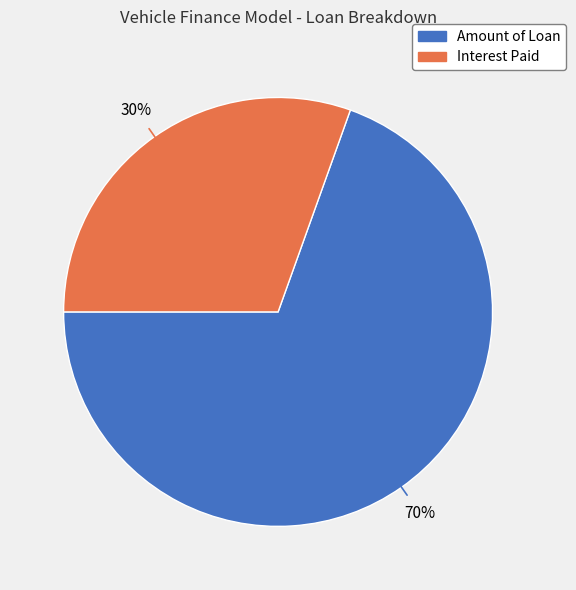

To the nearest percent, what is the average slice percentage?

50%